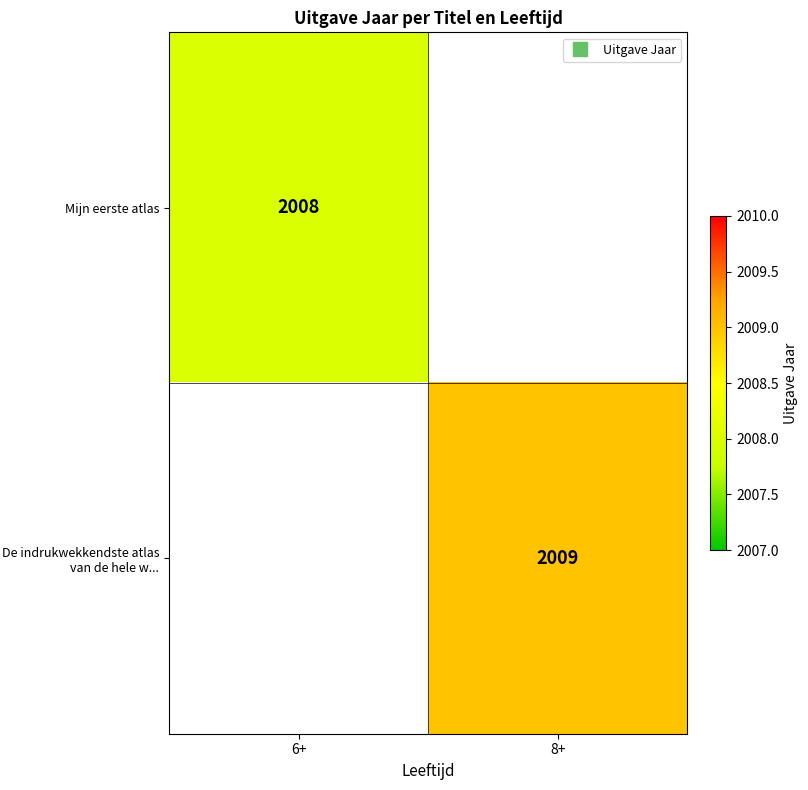

The De indrukwekkendste atlas van de hele w... series shows 883.3 at 8+. True or false?

False